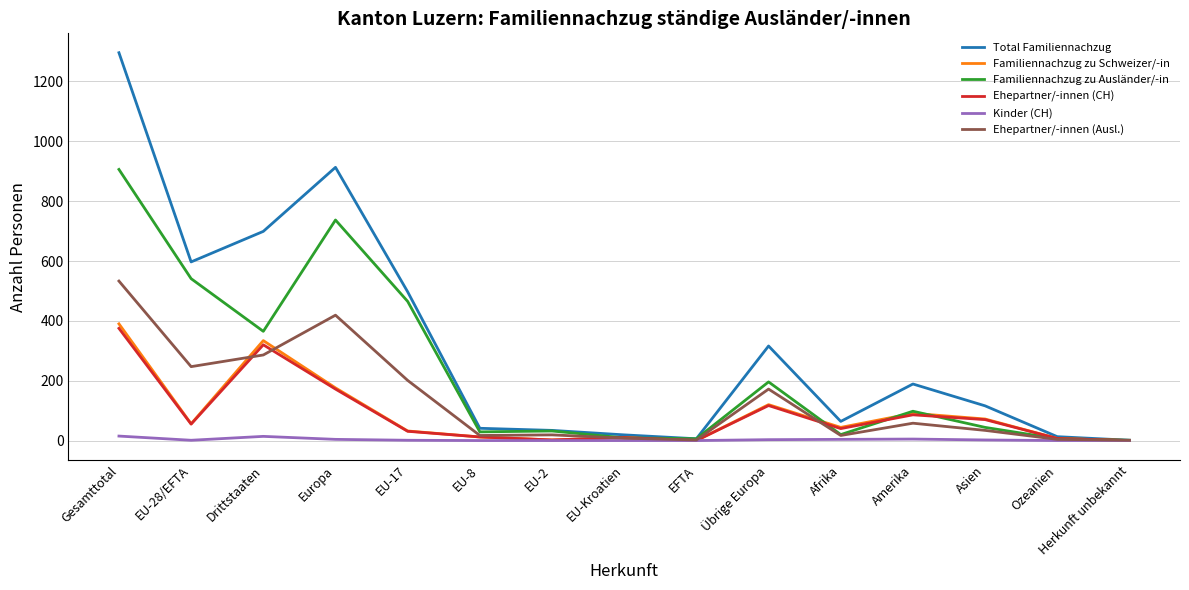

Read the Ehepartner/-innen (CH) value at EU-17, to the nearest 10.

30